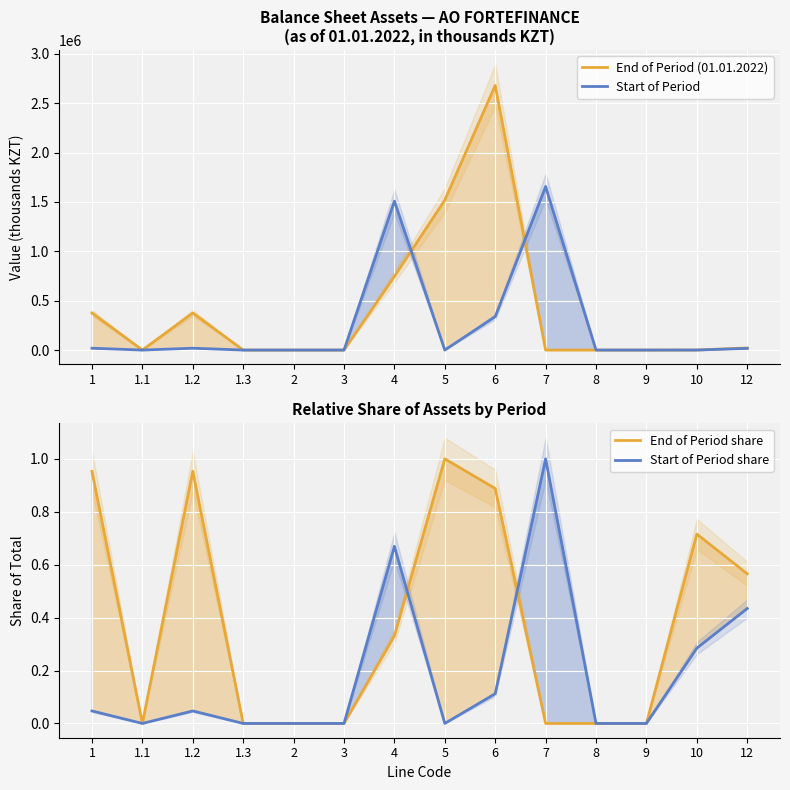

Reading left to right, extract all data points from this chart.

End of Period (01.01.2022): 1=375168.0	1.1=0.0	1.2=375168.0	1.3=0.0	2=0.0	3=0.0	4=744769.0	5=1518386.0	6=2679498.0	7=0.0	8=0.0	9=0.0	10=405.0	12=21704.0
Start of Period: 1=18560.0	1.1=0.0	1.2=18560.0	1.3=0.0	2=0.0	3=0.0	4=1507575.0	5=0.0	6=338049.0	7=1655602.0	8=0.0	9=0.0	10=161.0	12=16665.0
End of Period share: 1=1.0	1.1=0.0	1.2=1.0	1.3=0.0	2=0.0	3=0.0	4=0.3	5=1.0	6=0.9	7=0.0	8=0.0	9=0.0	10=0.7	12=0.6
Start of Period share: 1=0.0	1.1=0.0	1.2=0.0	1.3=0.0	2=0.0	3=0.0	4=0.7	5=0.0	6=0.1	7=1.0	8=0.0	9=0.0	10=0.3	12=0.4